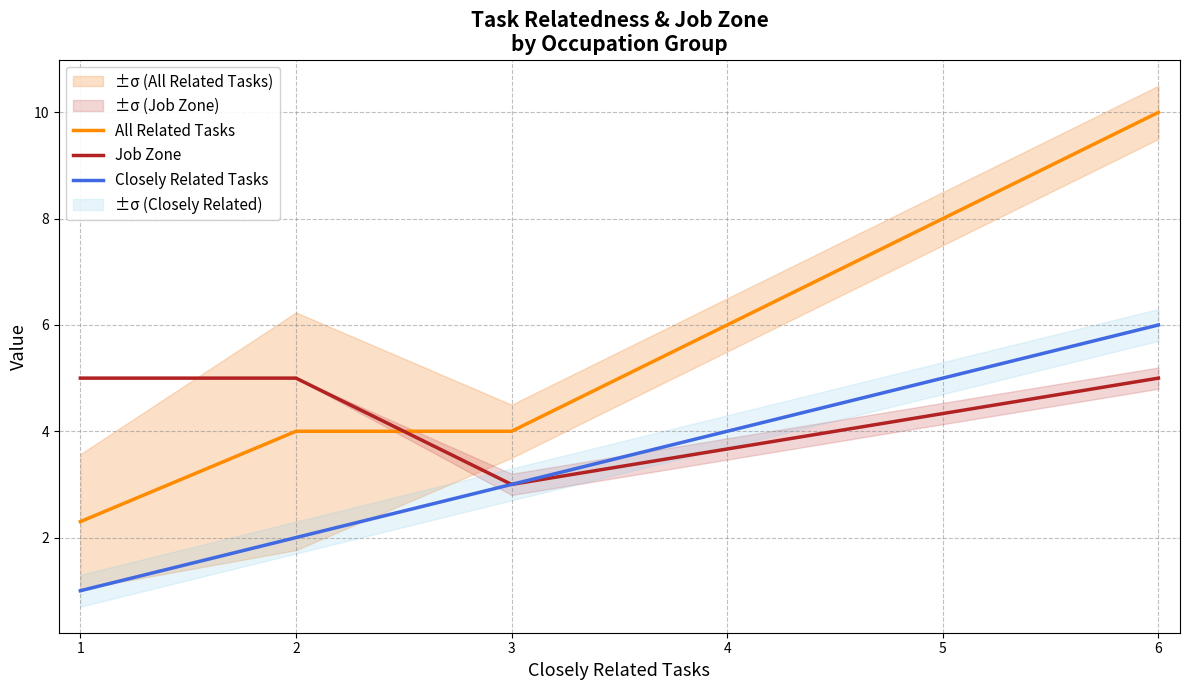

True or false: All Related Tasks has more than 0 points higher than both neighbors.

False